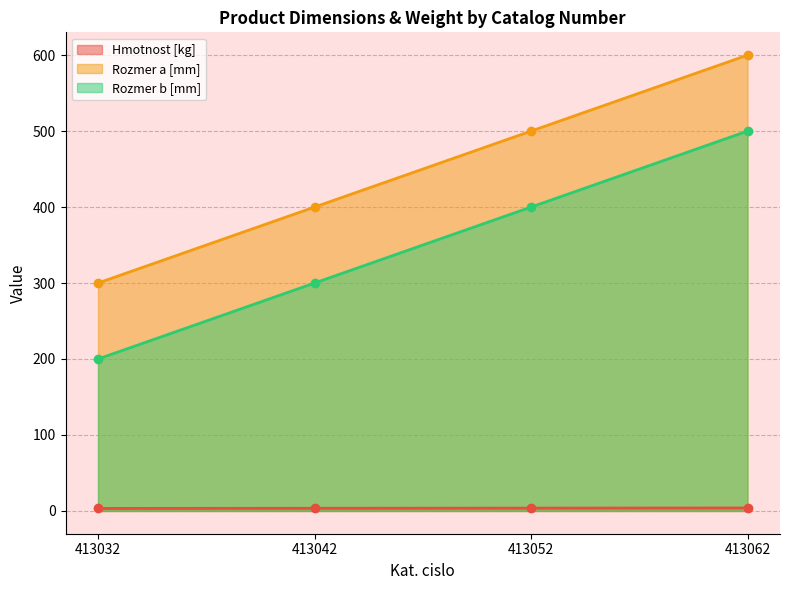

What are all the series names shown in the legend?

Hmotnost [kg], Rozmer a [mm], Rozmer b [mm]